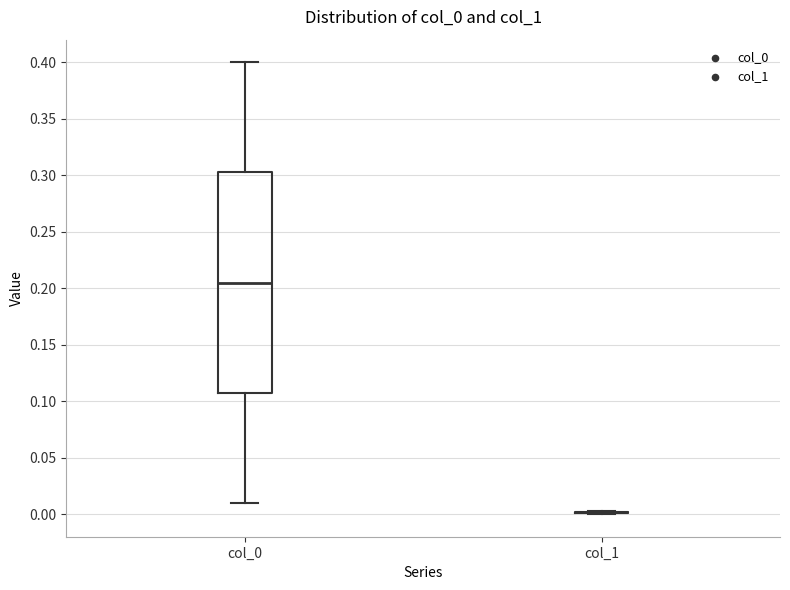

Reading left to right, transcribe this box plot: for each box, give where its median line is, the range the box spans, and where its two whiskers end, as read against the y-axis. The values are not printed on the chart, so give them approximately, as read against the axis.

col_0: median 0.205, box 0.110 to 0.305, whiskers 0.010 to 0.400
col_1: box collapsed to a line at 0.000, whiskers 0.000 to 0.005